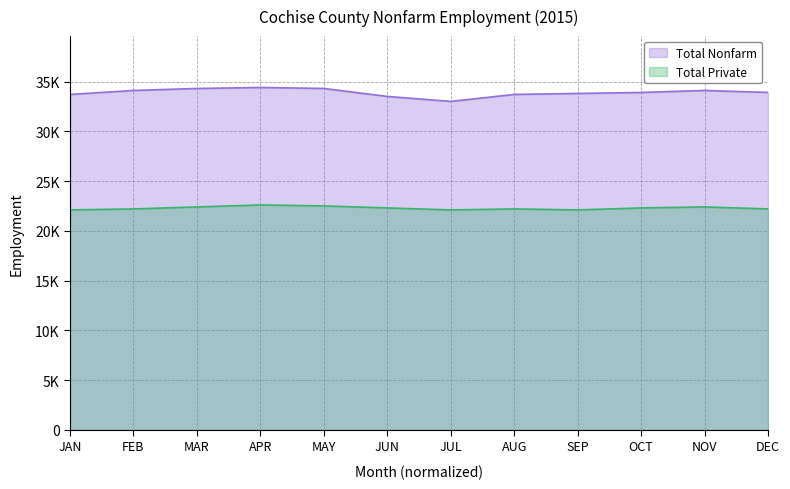

What is the label of the 6th point from the left?

JUN